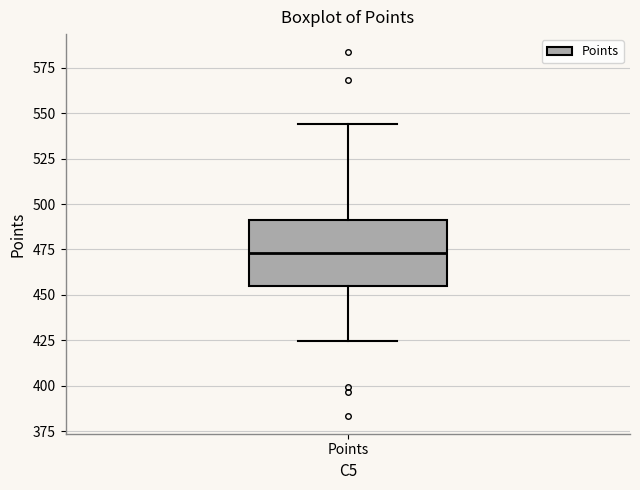

Where does the upper whisker of the box for Points end on the y-axis? The values are not printed on the chart, so give them approximately, as read against the axis.

545